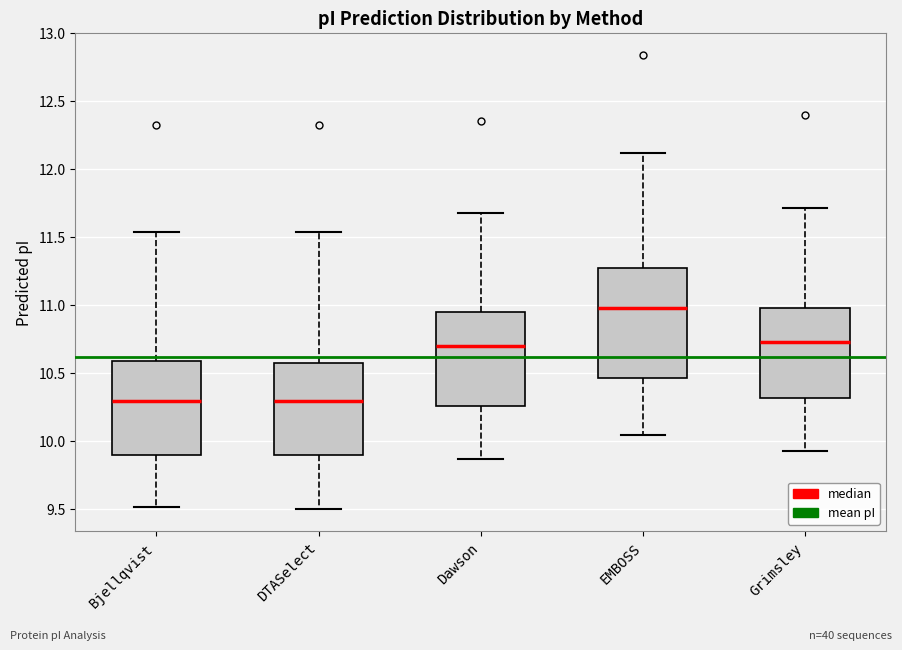

Where does the median line of the box for Dawson sit on the y-axis? The values are not printed on the chart, so give them approximately, as read against the axis.

10.70